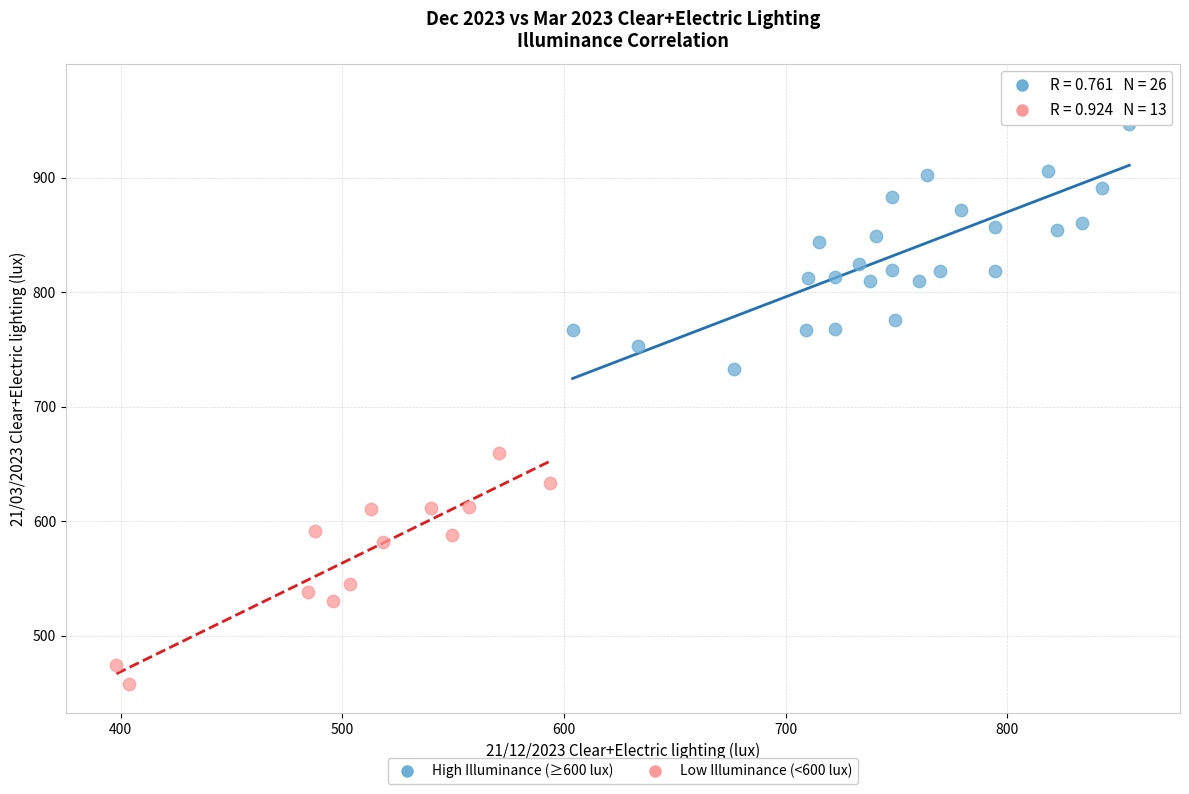

Which series reaches the minimum Y coordinate?

Low Illuminance (<600 lux)